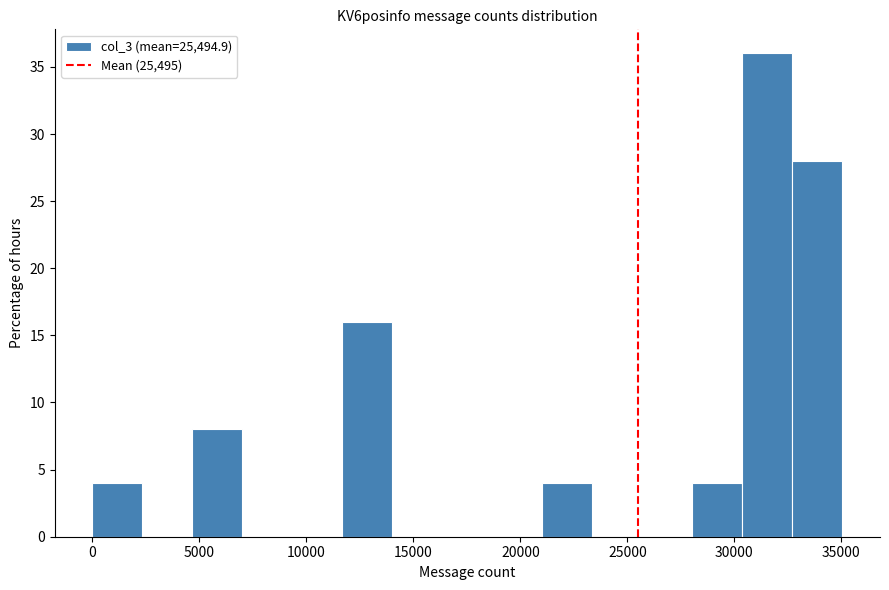

Reading left to right, transcribe this chart: for each bar, give the range it covers on the x-axis and its height. Neither the bar edges nor the heights are printed on the chart, so give them approximately, as read against the axes.

0 to 2500: 4
2500 to 4500: 0
4500 to 7000: 8
7000 to 9500: 0
9500 to 11500: 0
11500 to 14000: 16
14000 to 16500: 0
16500 to 18500: 0
18500 to 21000: 0
21000 to 23500: 4
23500 to 25500: 0
25500 to 28000: 0
28000 to 30500: 4
30500 to 32500: 36
32500 to 35000: 28